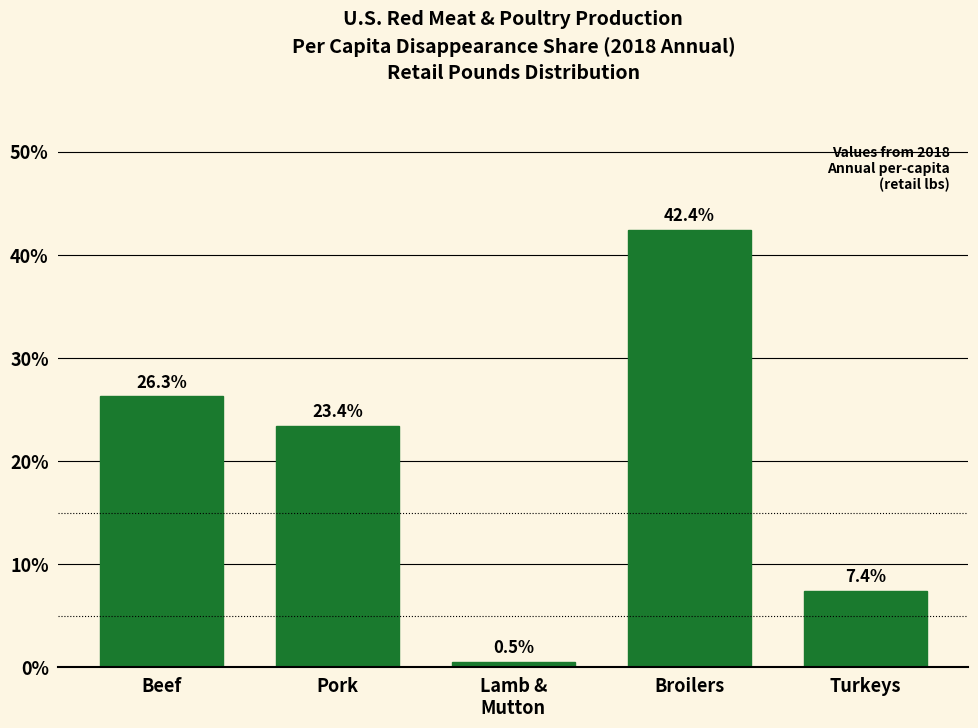

Reading right to left, list all the values displayed in this chart.

7.4	42.4	0.5	23.4	26.3